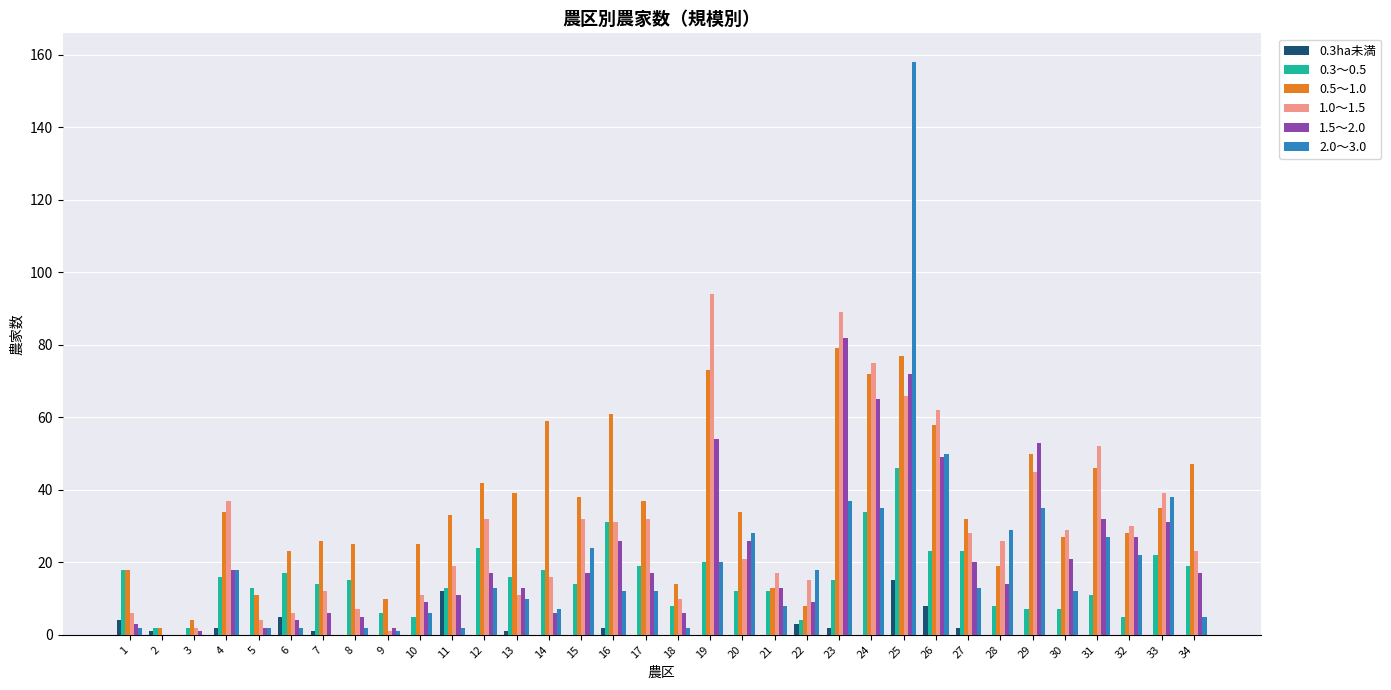

The value of 1.0～1.5 at 27 is 42. True or false?

False